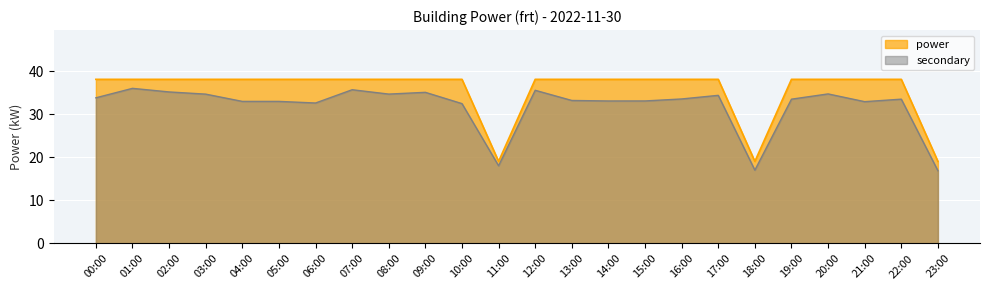

Rank the categories by value from highest to lowest.

00:00, 01:00, 02:00, 03:00, 04:00, 05:00, 06:00, 07:00, 08:00, 09:00, 10:00, 12:00, 13:00, 14:00, 15:00, 16:00, 17:00, 19:00, 20:00, 21:00, 22:00, 11:00, 18:00, 23:00